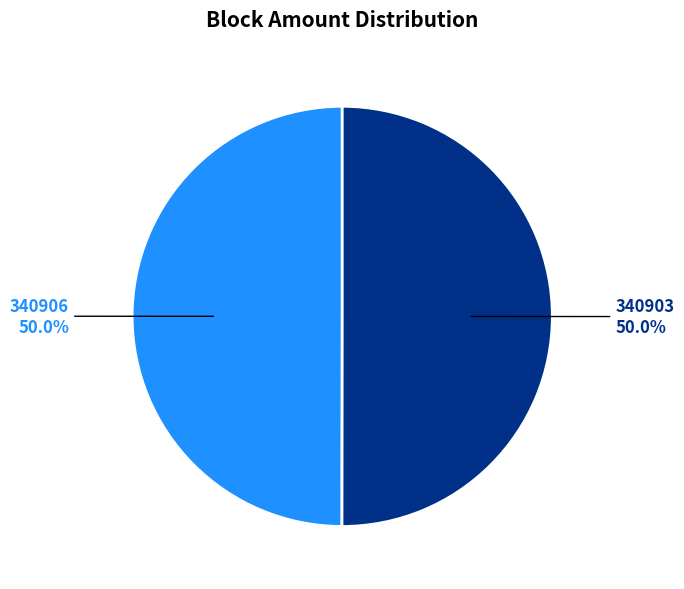

What percentage do 340906 and 340903 together represent?

100.0%